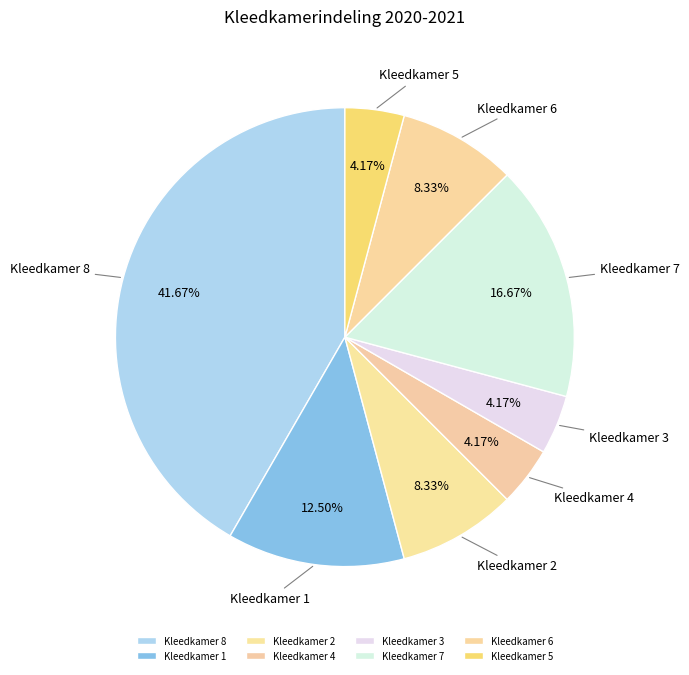

Combined, do Kleedkamer 4 and Kleedkamer 8 account for over 50%?

No